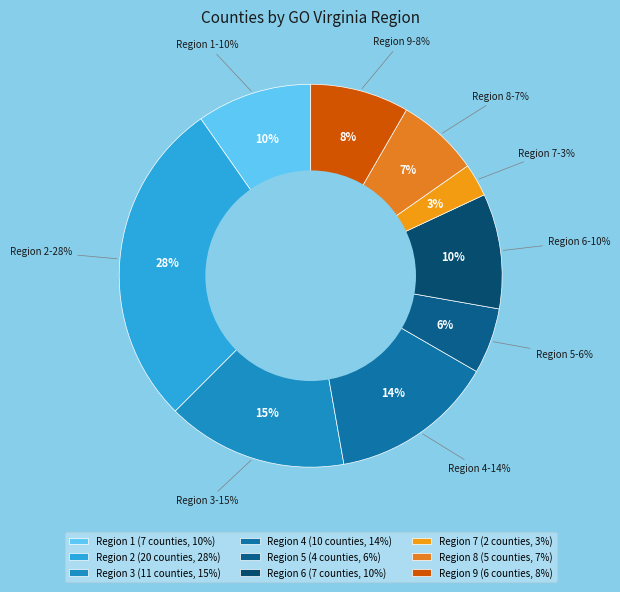

Combined, what portion of the pie is 1 and 2?

37.5%